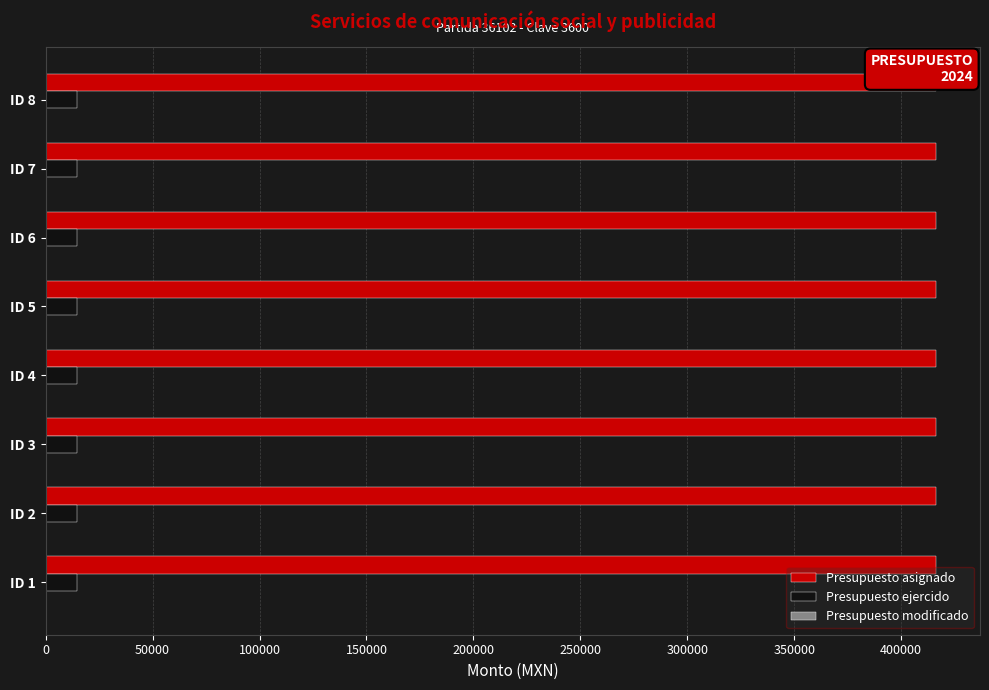

Is it true that Presupuesto ejercido equals 14500 at ID 6?

True